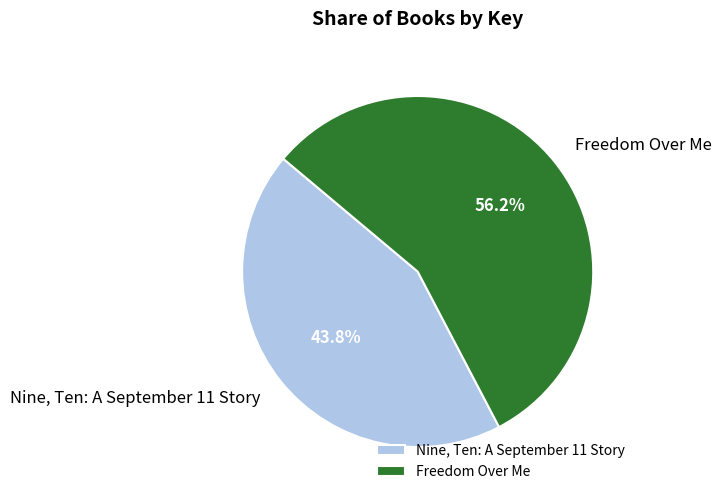

To the nearest percent, what is the difference between the largest and smallest slice percentages?

12%